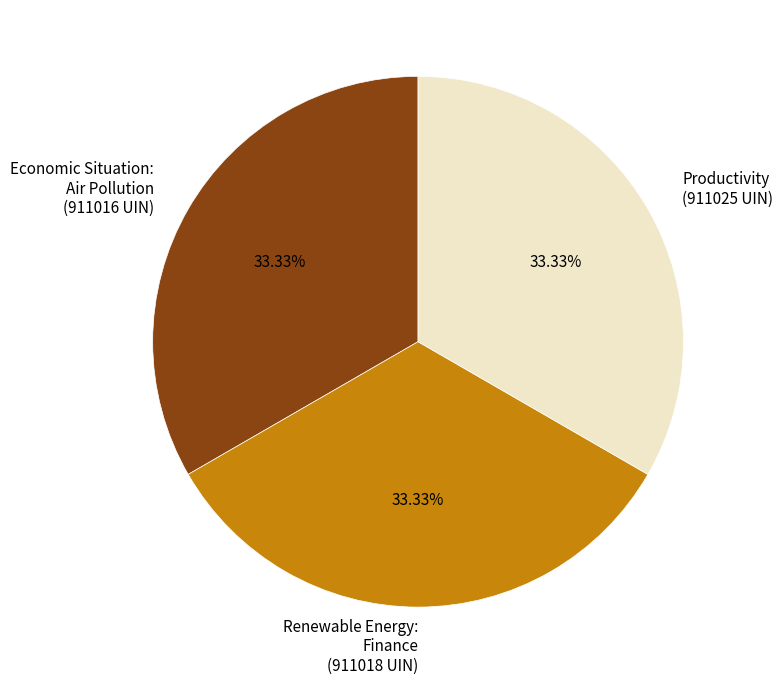

To the nearest percent, what is the average slice percentage?

33%